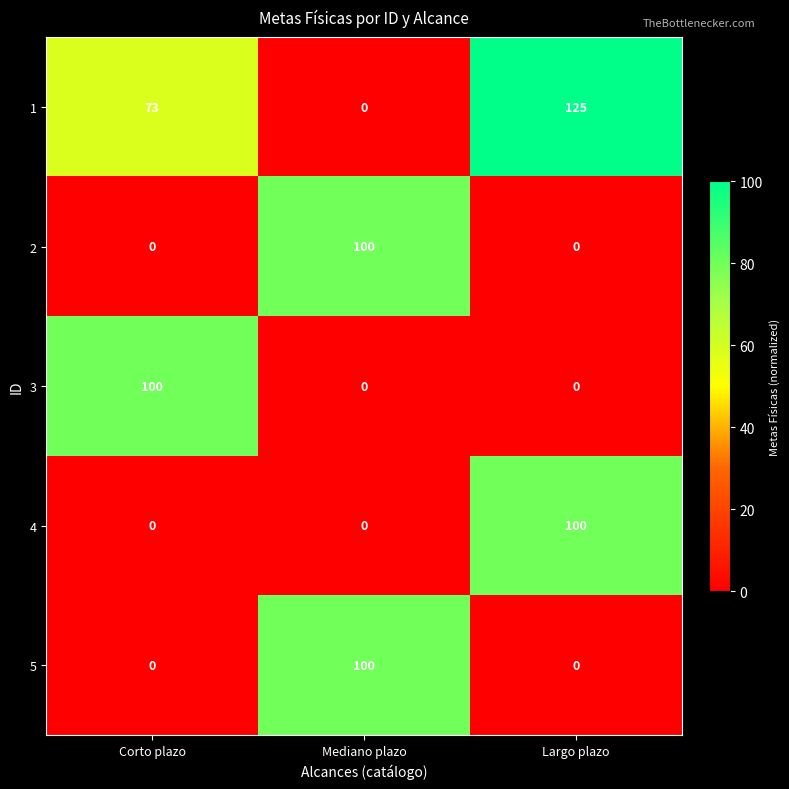

How many categories are shown in the chart?

3